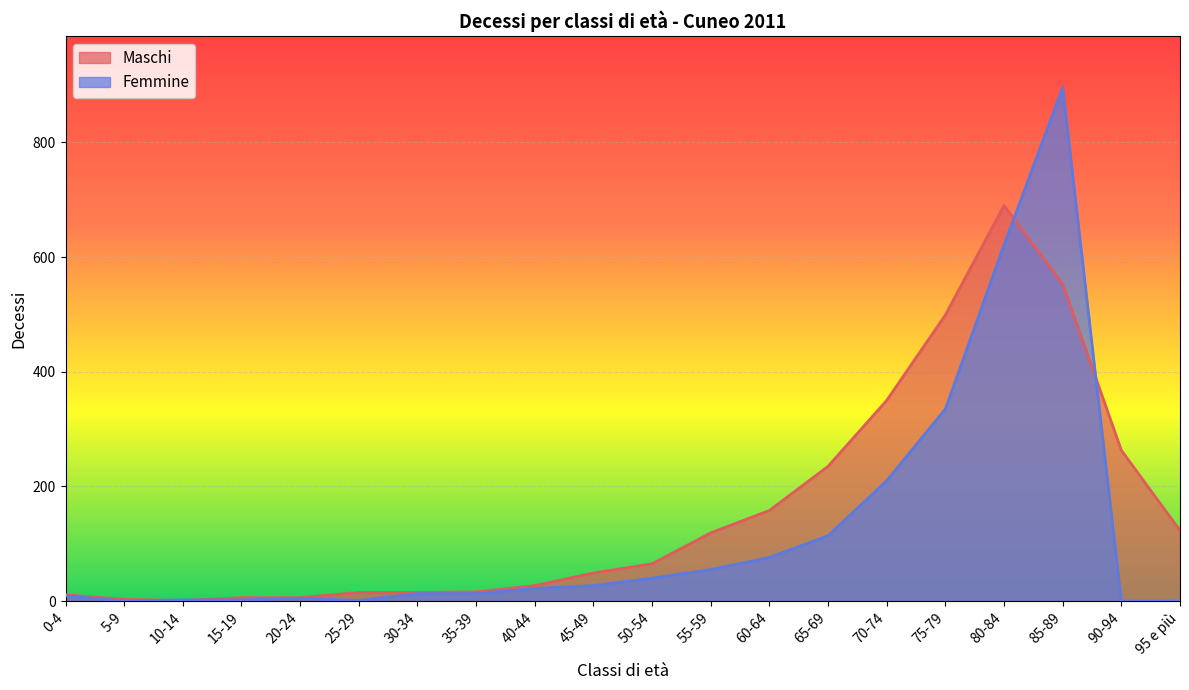

What are all the series names shown in the legend?

Maschi, Femmine